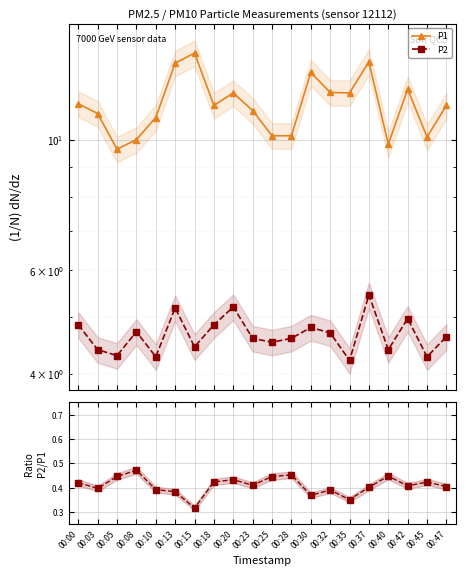

Is the value of P1 at 00:20 greater than the value of P2 at 00:32?

Yes